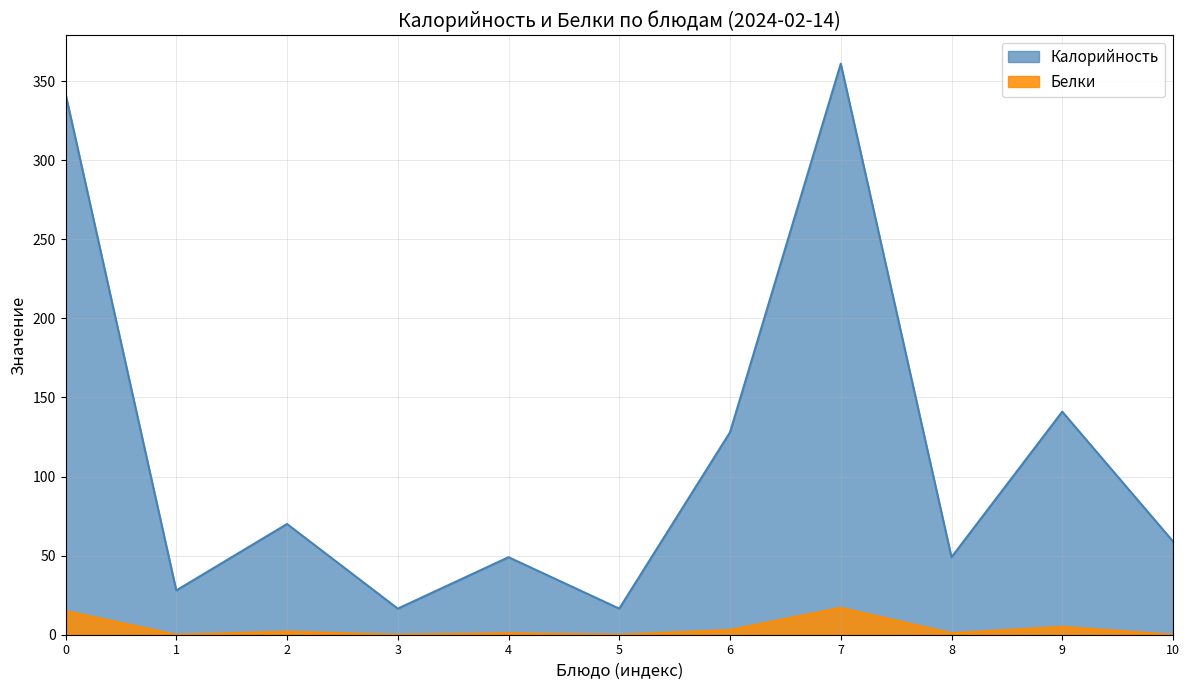

What is the sum of the Калорийность values at 1 and 2?

98.0